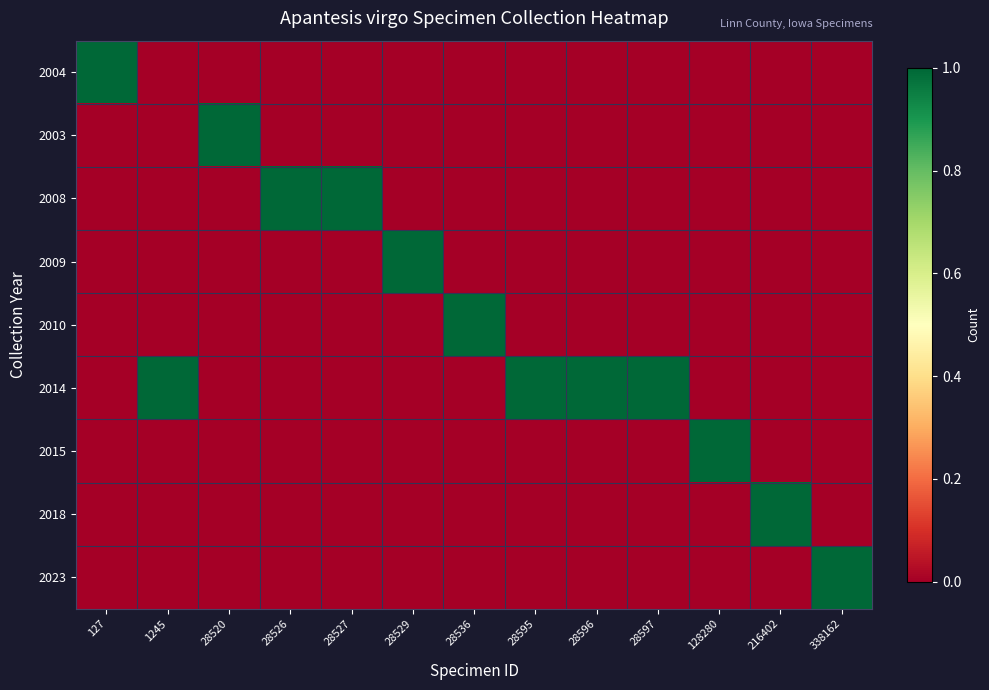

At how many categories does at least one series exceed 0?

13